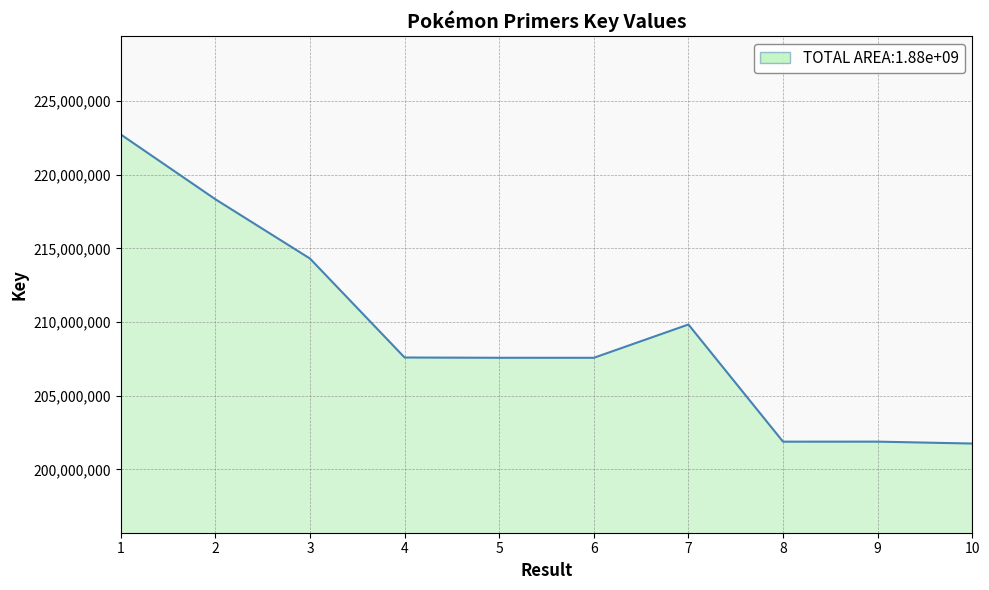

Where is the data nearest to the value 212243626?

3